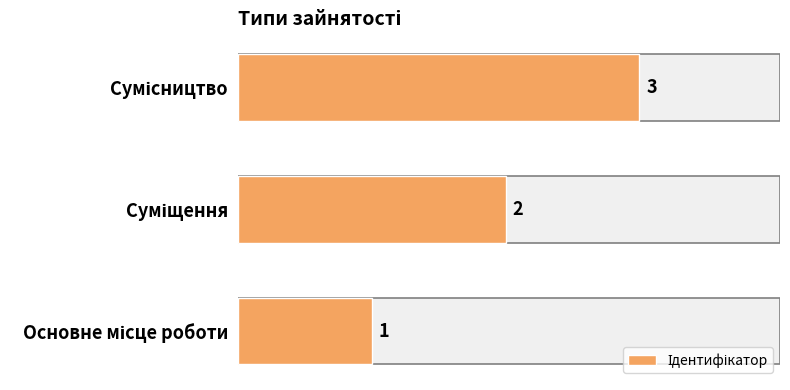

How many bars are there in total?

3